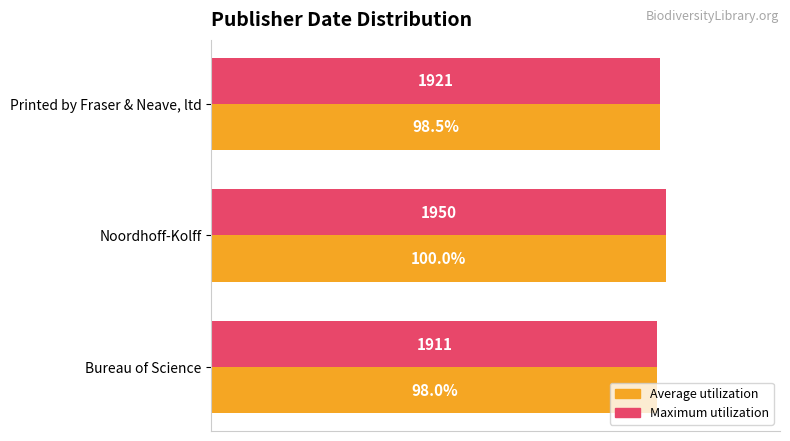

What are all the series names shown in the legend?

Average utilization, Maximum utilization